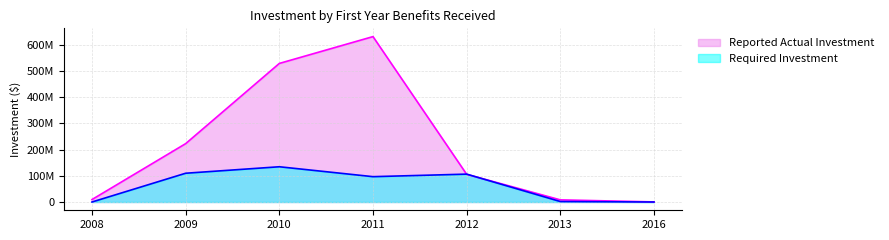

At 2013, list the series in order from largest to smallest.

Reported Actual Investment, Required Investment